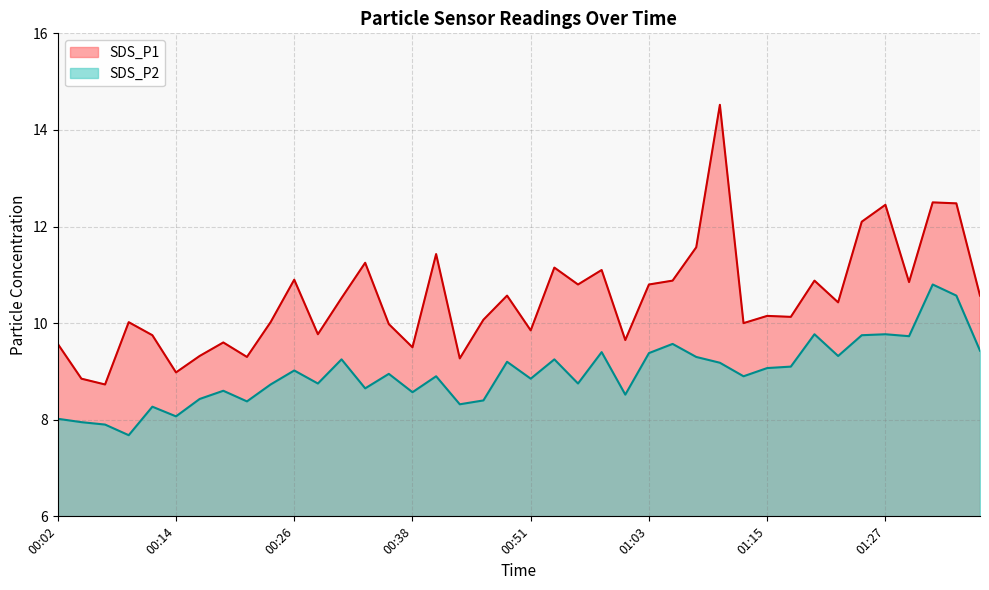

Which label corresponds to the smallest value in the chart?

00:09